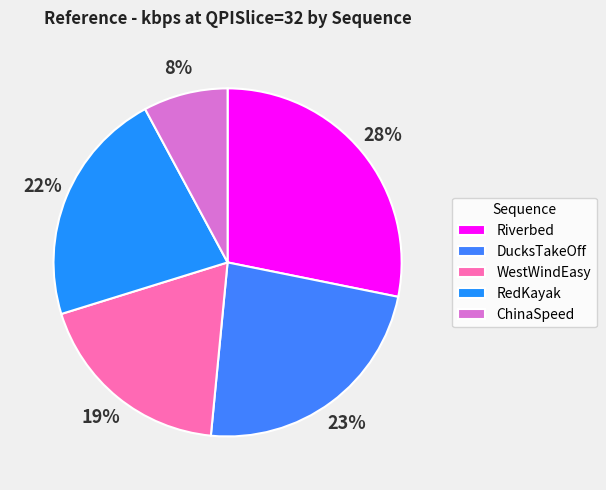

To the nearest percent, what is the average slice percentage?

20%